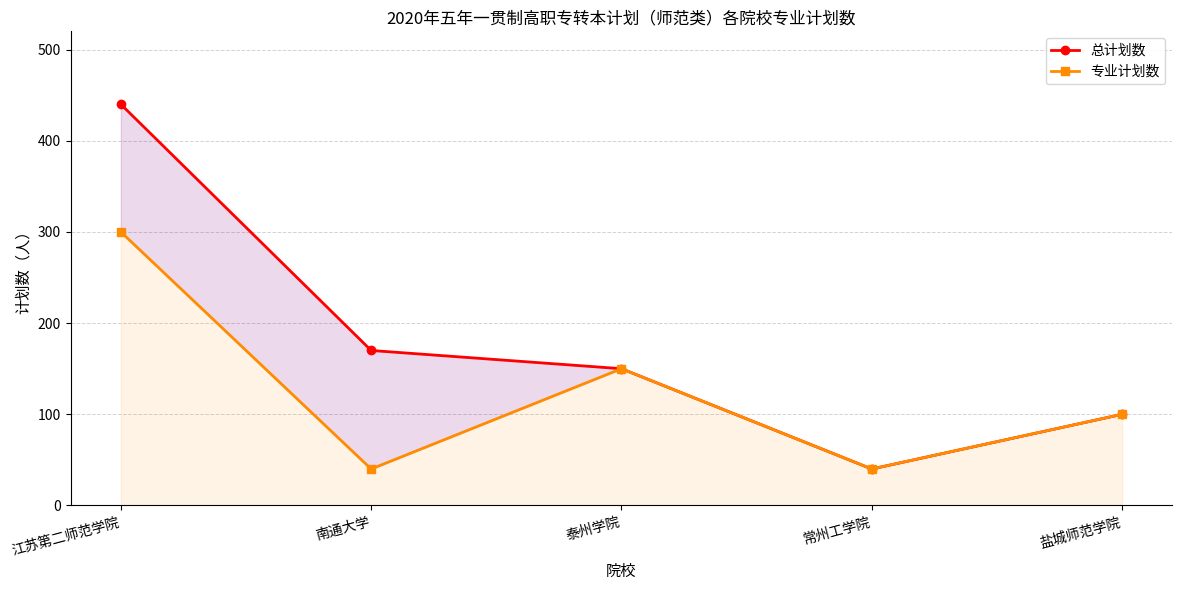

What position from the right is 盐城师范学院?

1